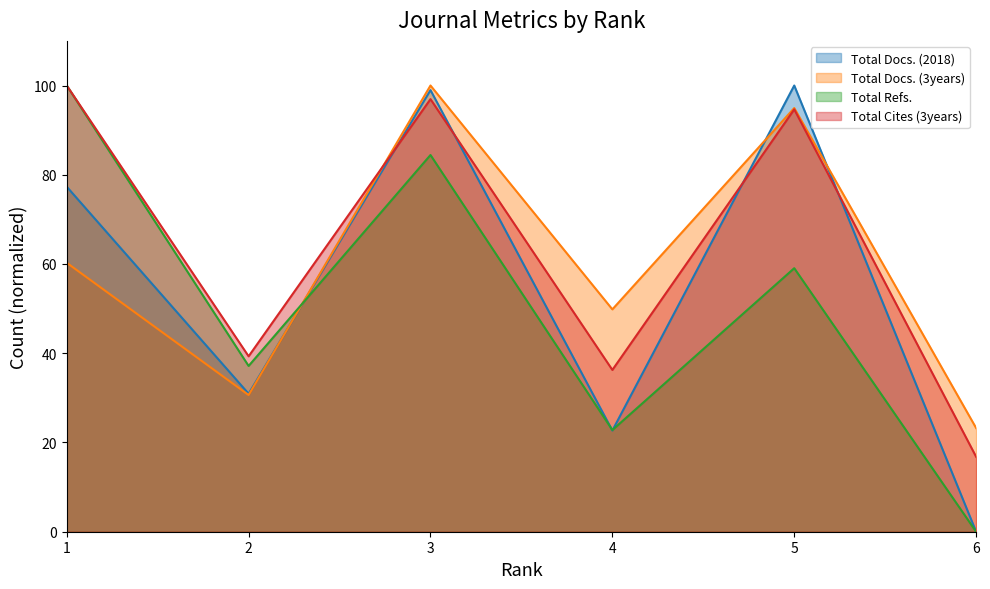

Does the chart display data point markers on the line(s)?

No